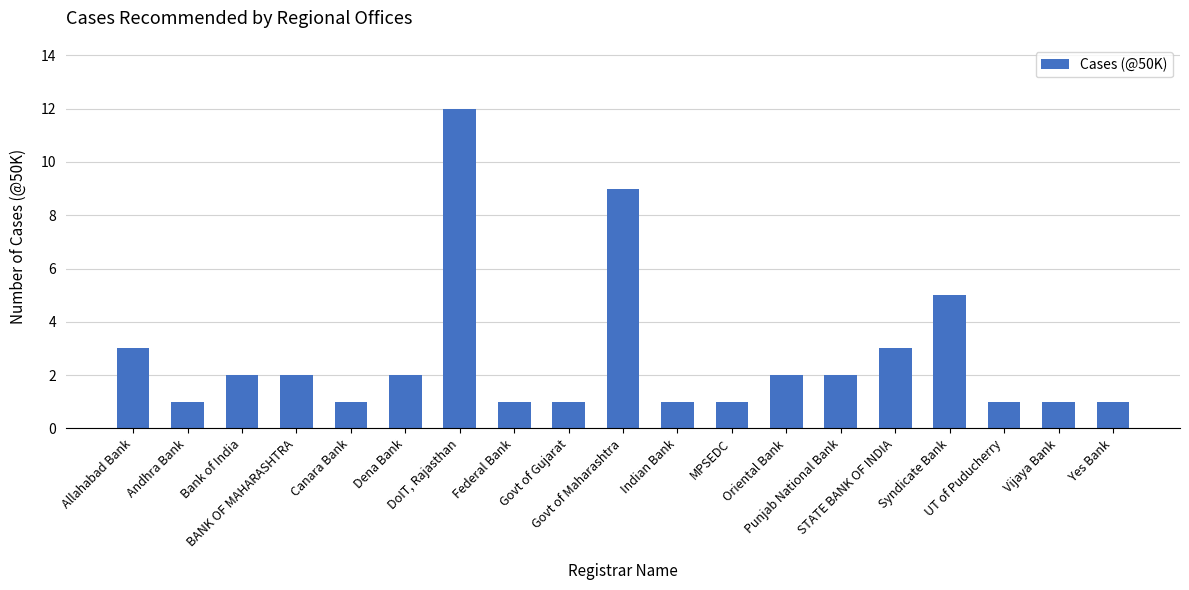

What is the maximum value shown in the chart?

12